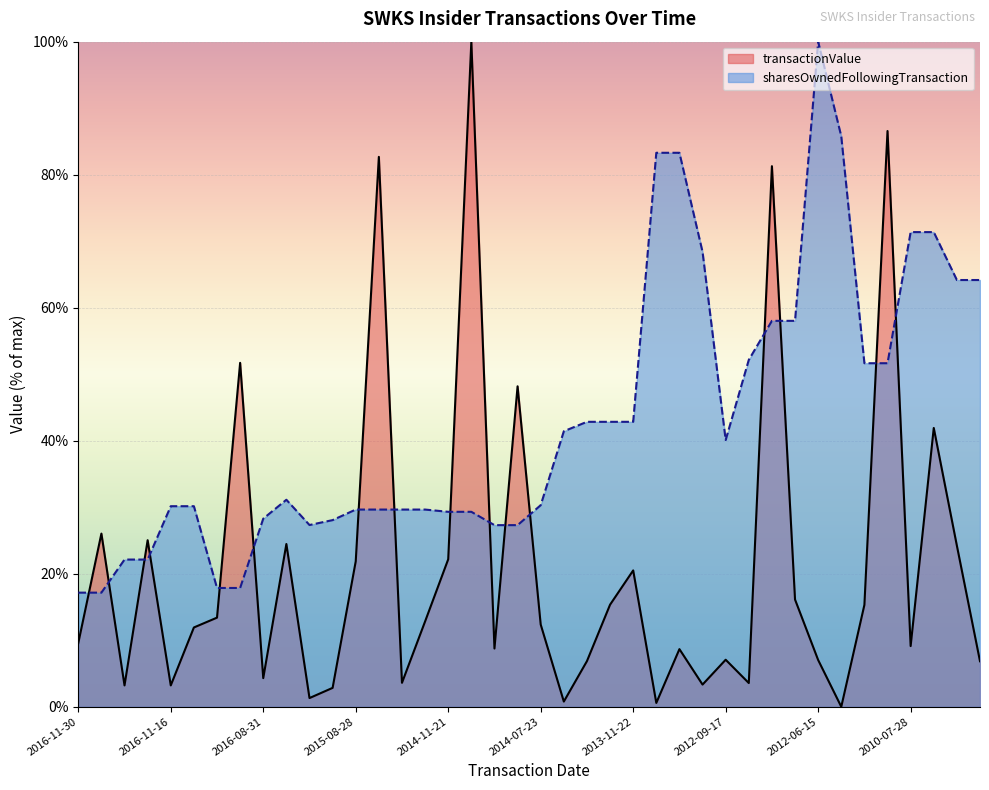

True or false: transactionValue has more than 1 points higher than both neighbors.

True